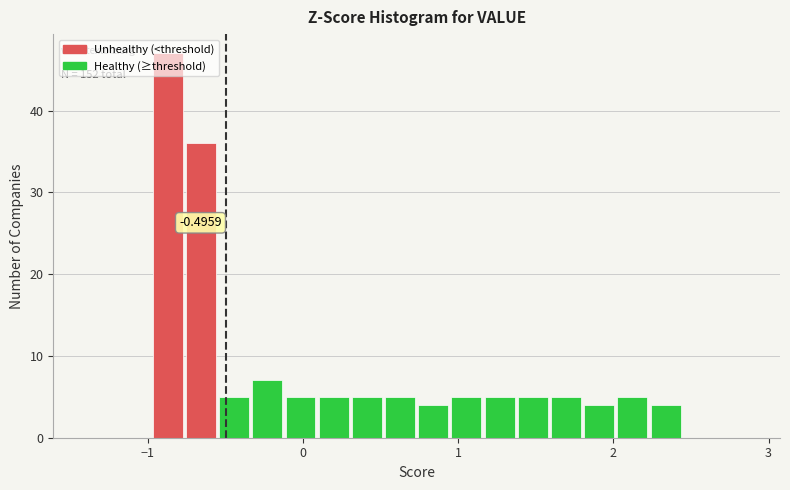

Around what value on the x-axis is the tallest bar? Give the approximate position of its centre, as read against the axis.

-0.9